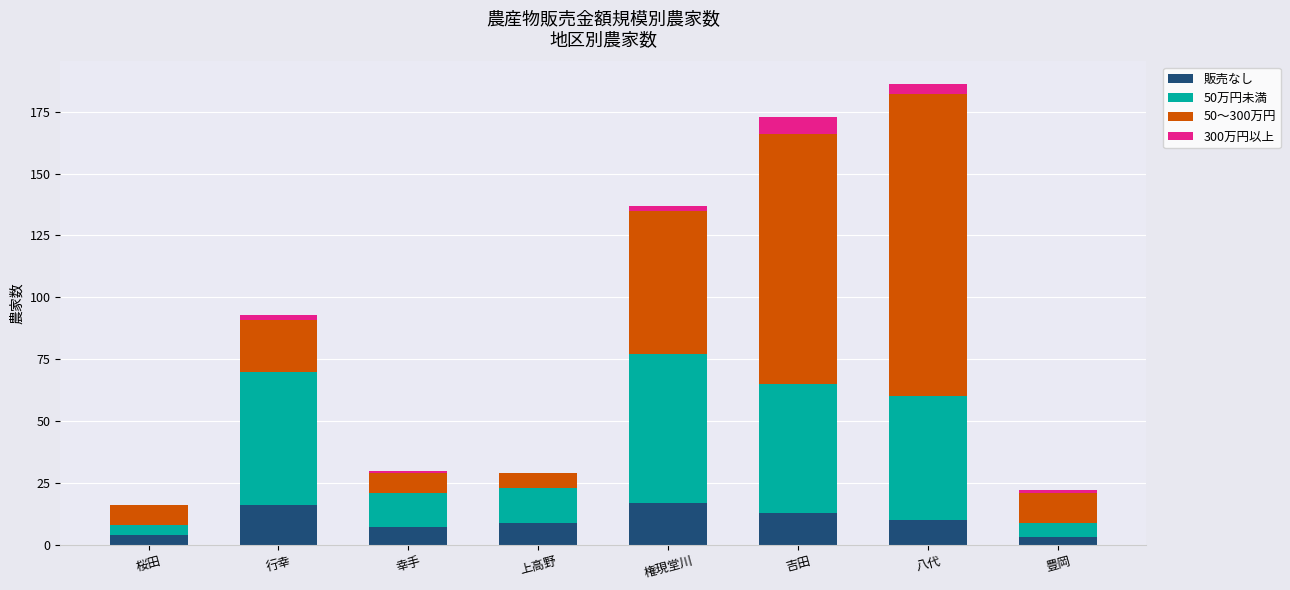

What is the total value across all series at 桜田?

16